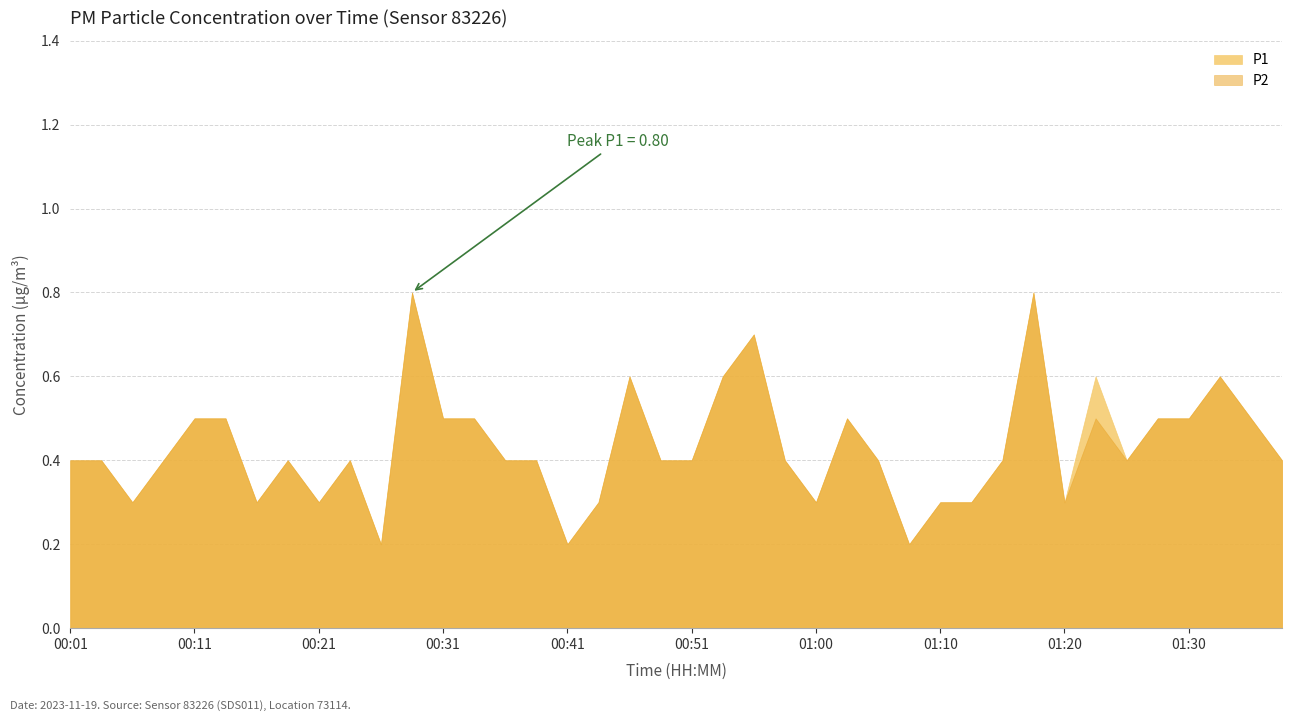

List the series in order of their peak value, lowest first.

P1, P2